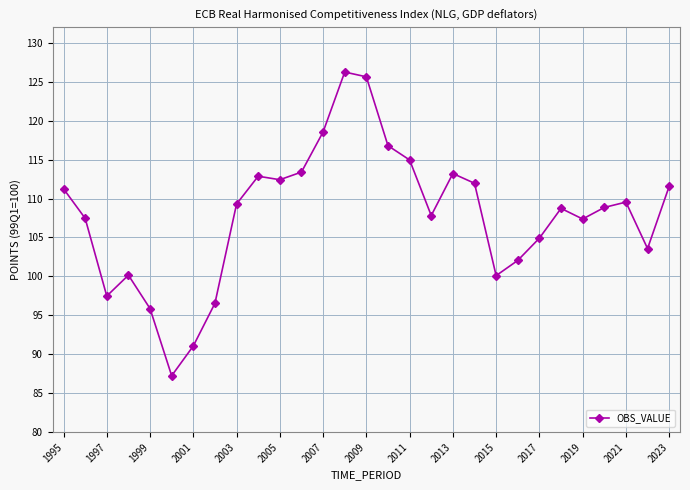

What is the difference between the maximum and minimum values?

39.0